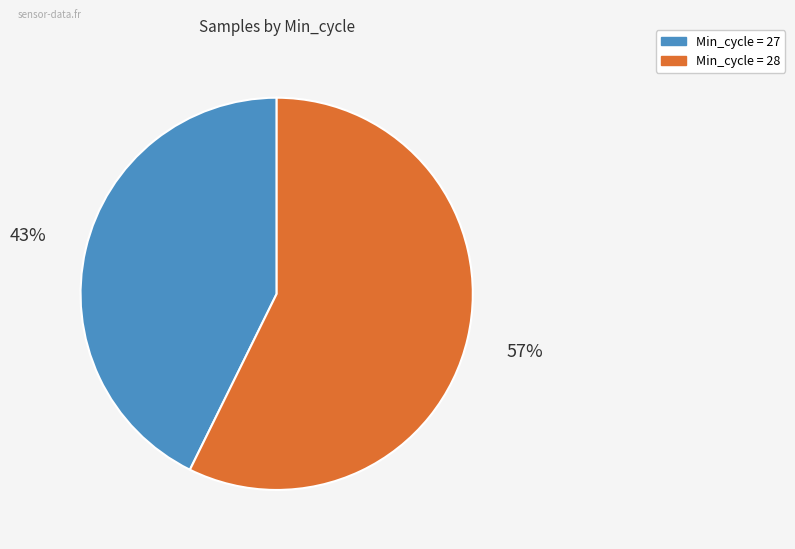

How many segments does this pie chart have?

2